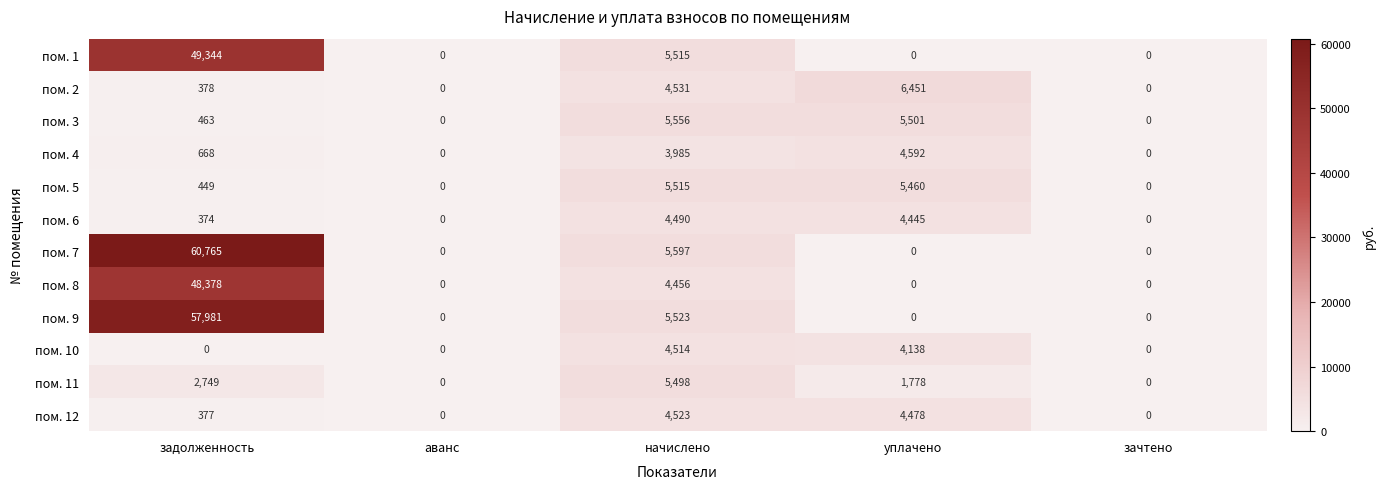

True or false: пом. 8 has a value of 4456 at начислено.

True